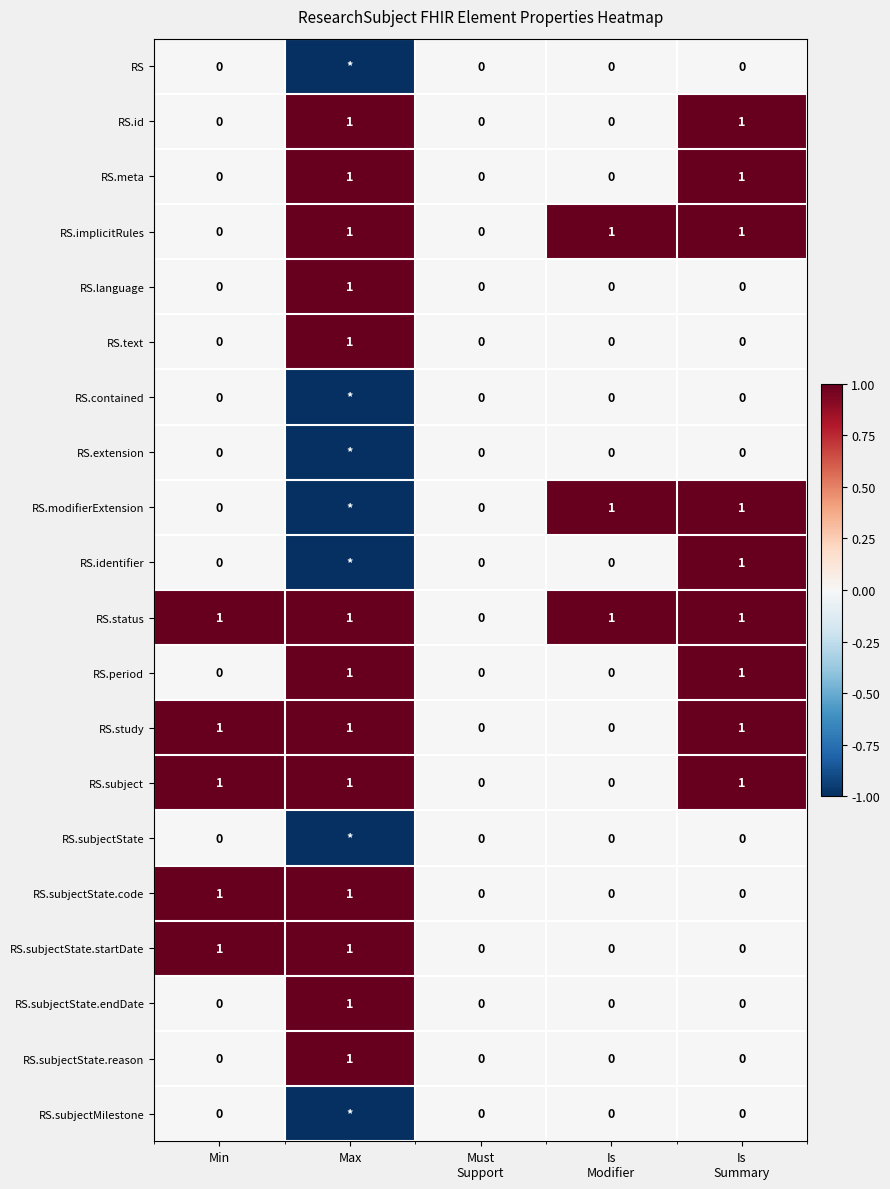

What is the sum of all RS.status values?

4